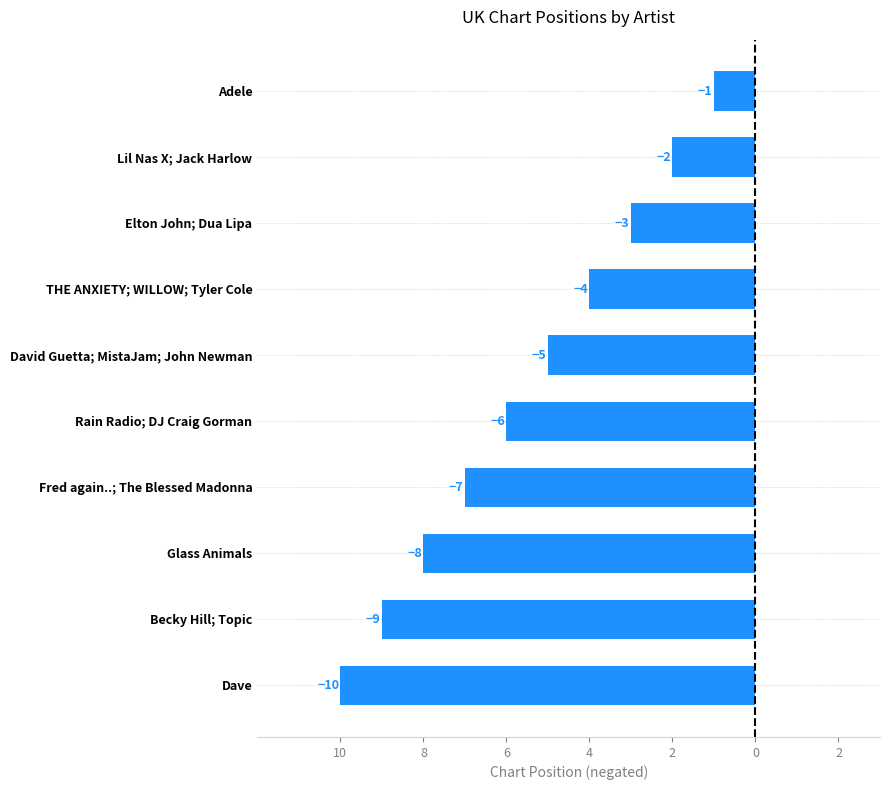

Does the chart contain any negative values?

Yes